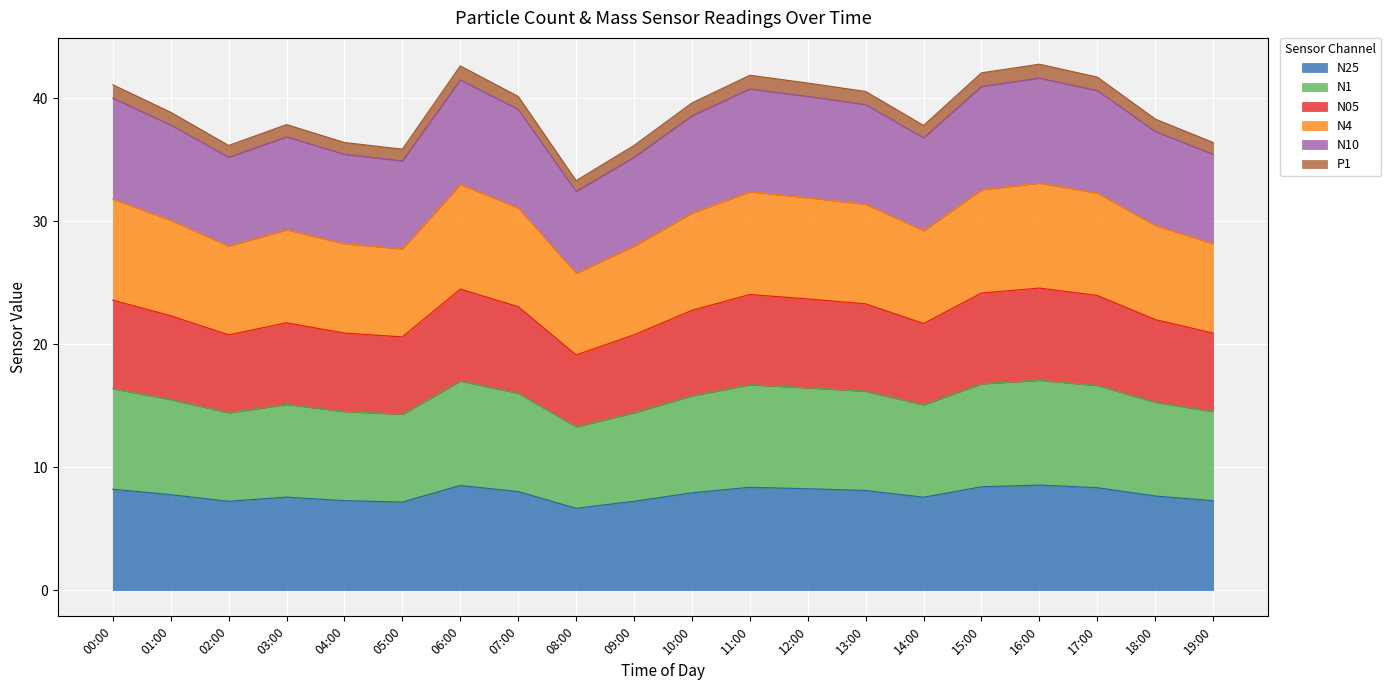

What are all the series names shown in the legend?

N25, N1, N05, N4, N10, P1